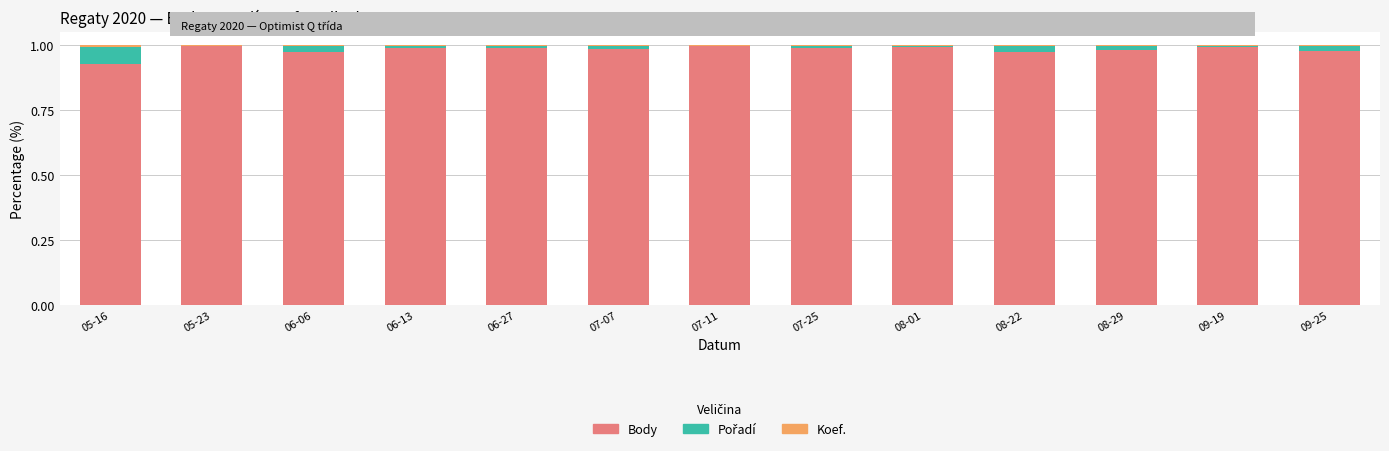

True or false: Body has a value of 1.0 at 07-25.

True